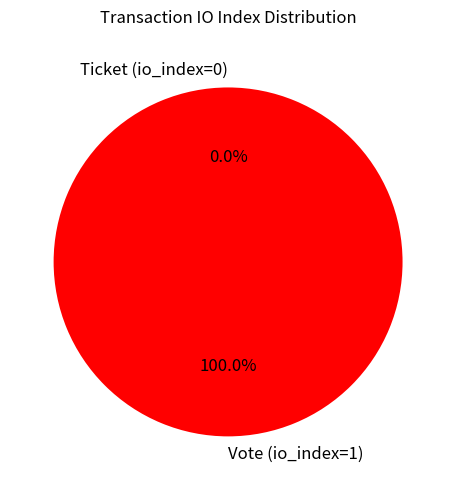

Which slice is the smallest?

Ticket (io_index=0)